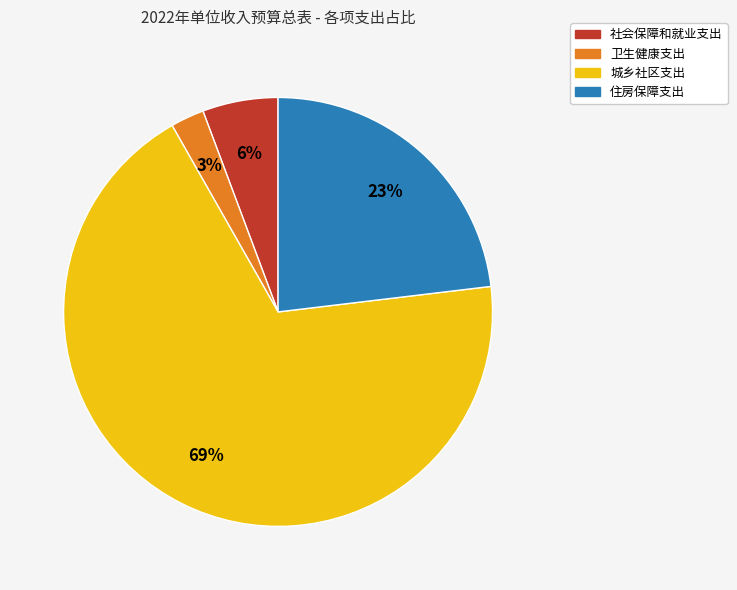

Which category accounts for the majority?

城乡社区支出